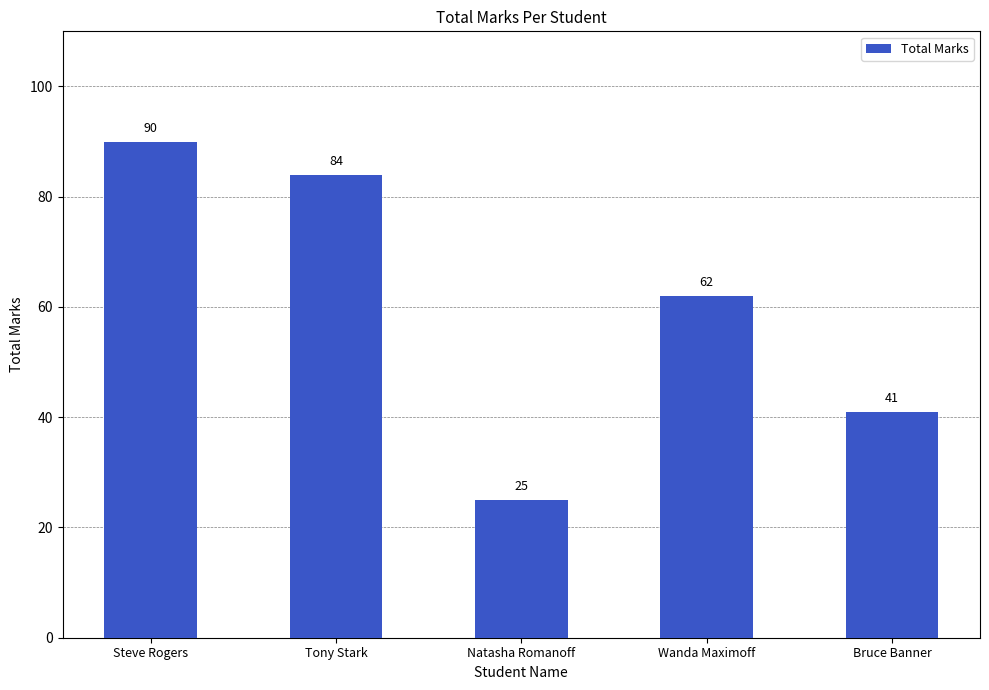

What position from the right is Natasha Romanoff?

3